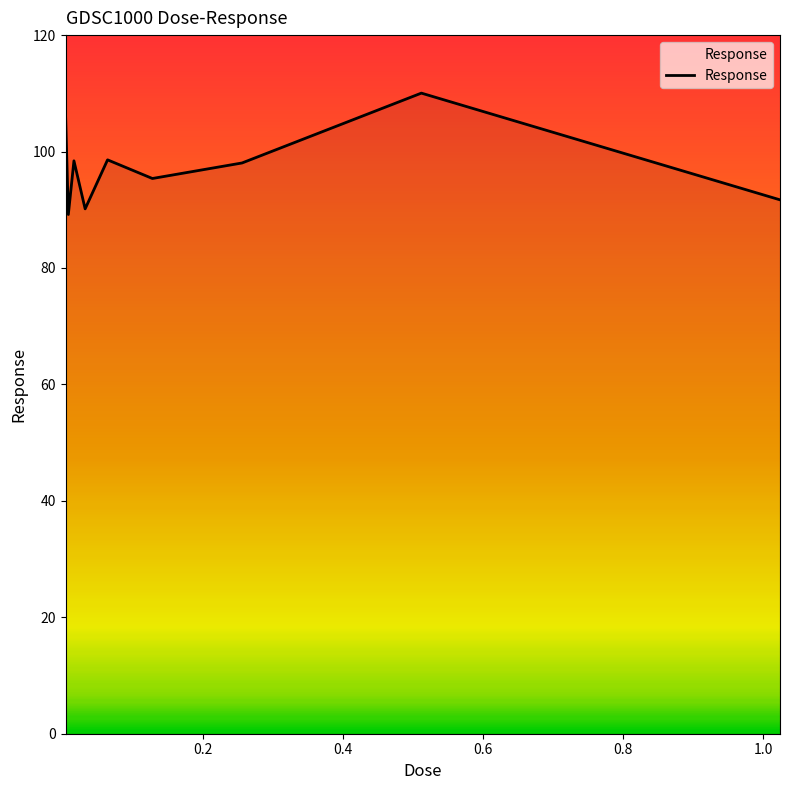

What is the maximum value shown in the chart?

110.0